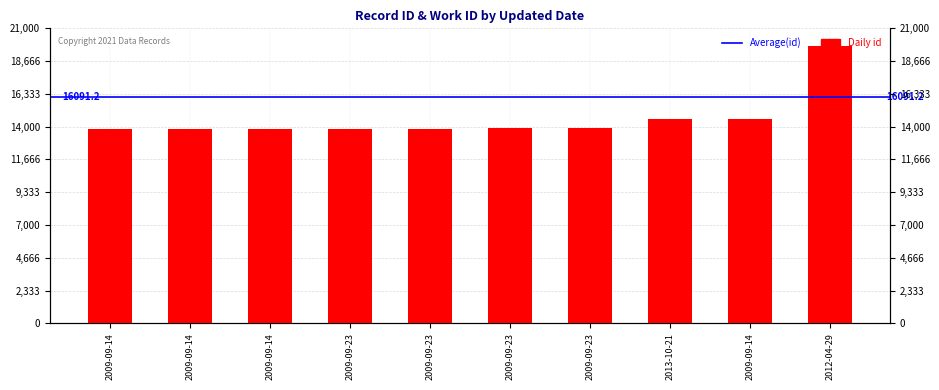

True or false: the data shows 19795 at 2009-09-23.

False